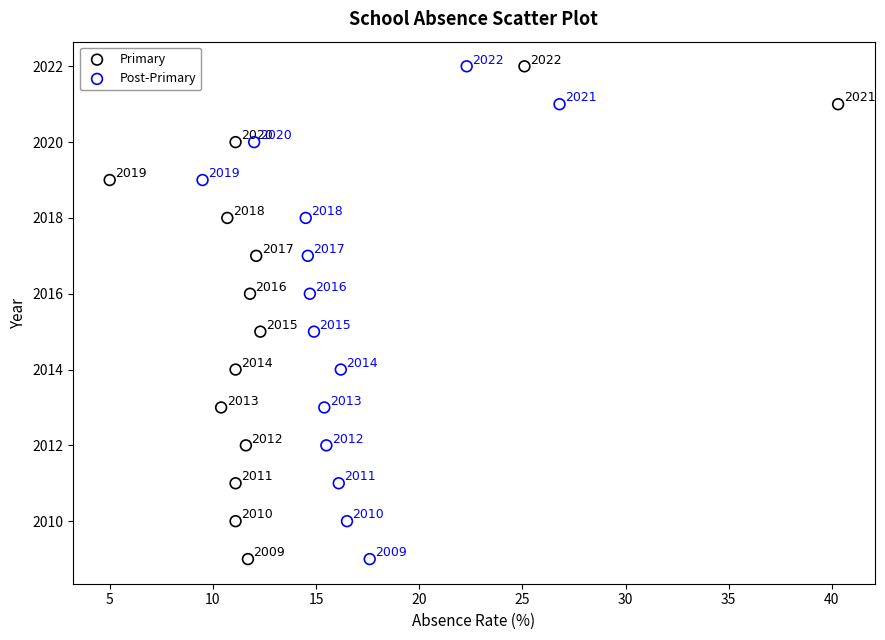

What are all the series names shown in the legend?

Primary, Post-Primary